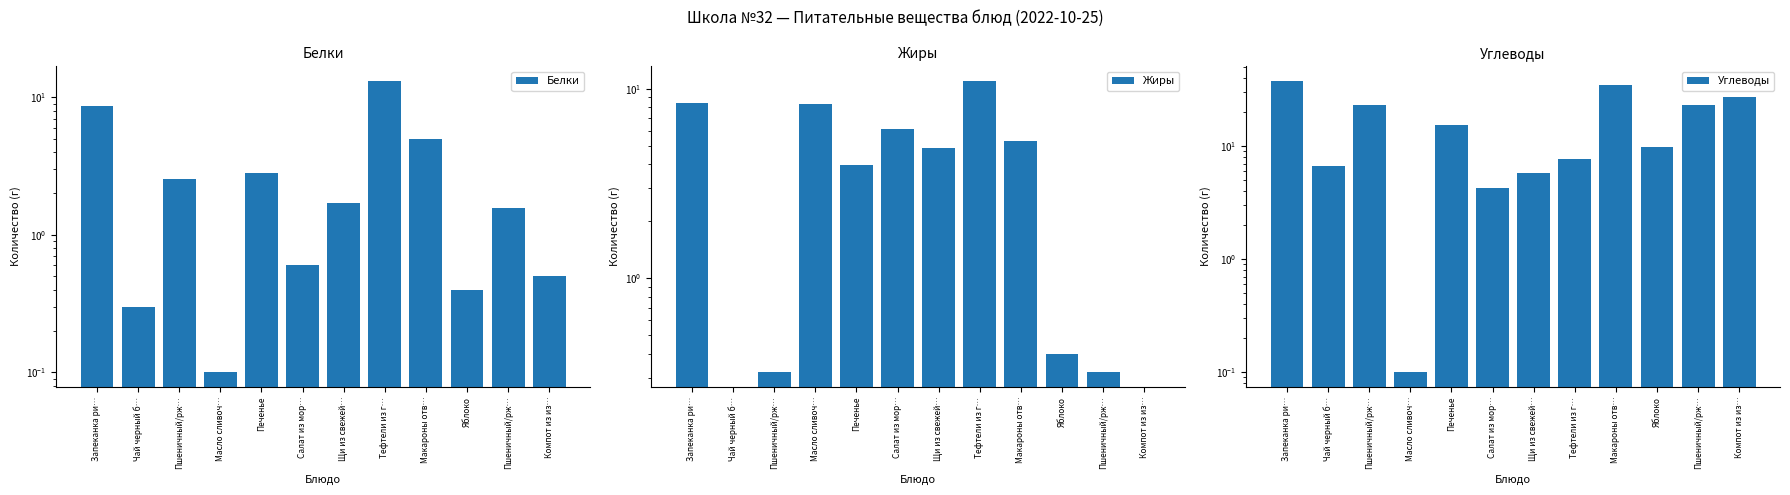

Which series has the largest range (max minus min)?

Углеводы